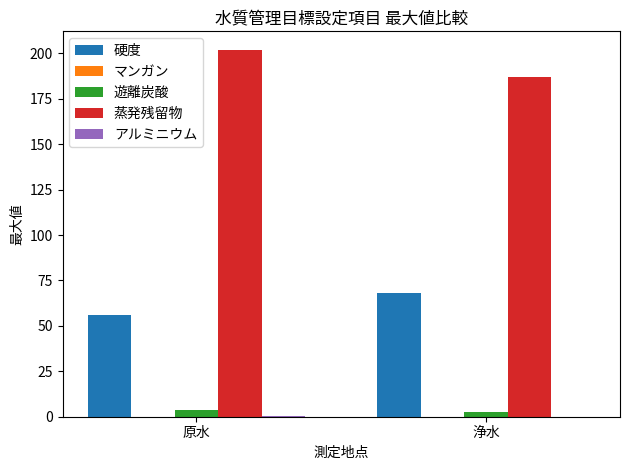

What is the sum of the 遊離炭酸 values at 原水 and 浄水?

6.1